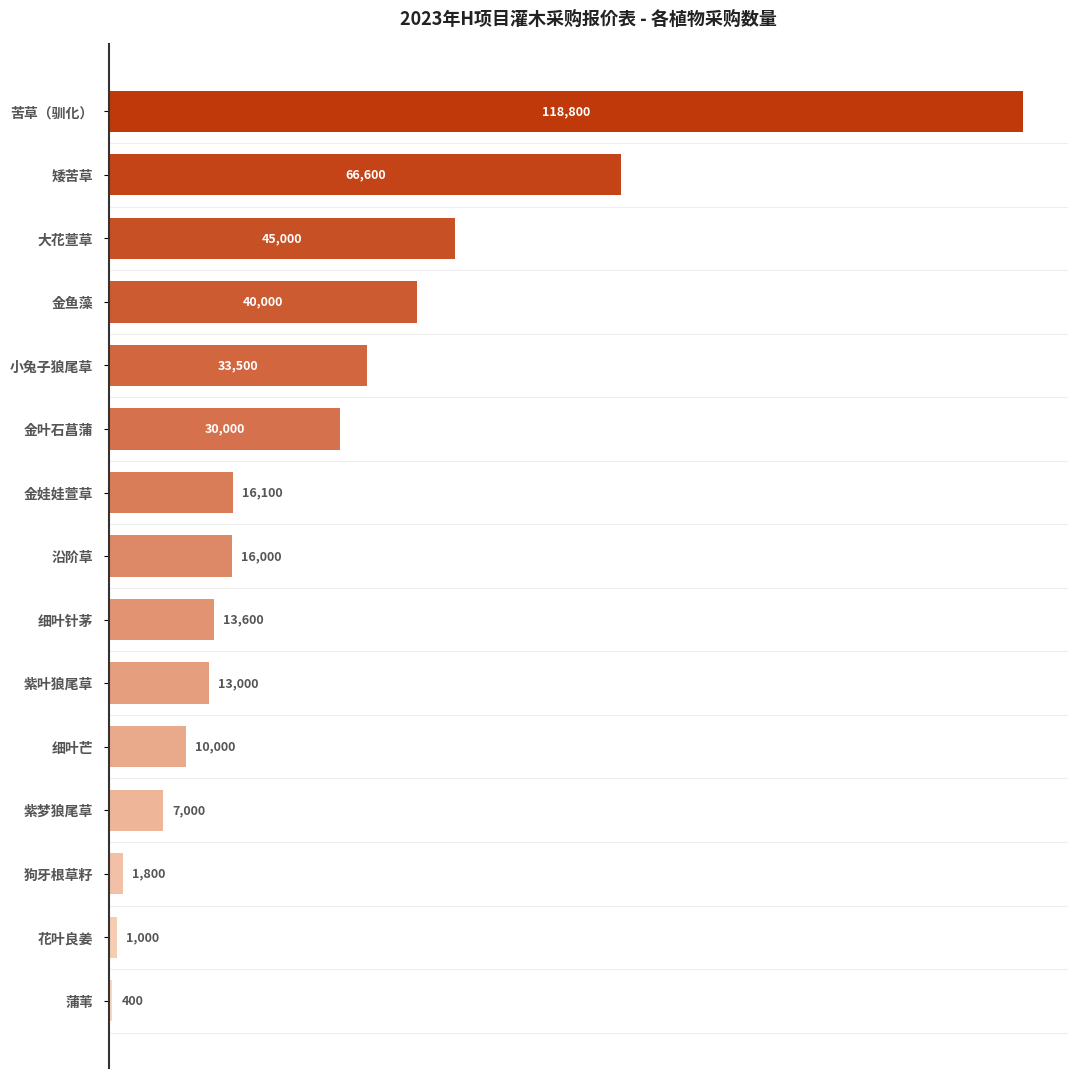

List the labels in order of value, smallest first.

蒲苇, 花叶良姜, 狗牙根草籽, 紫梦狼尾草, 细叶芒, 紫叶狼尾草, 细叶针茅, 沿阶草, 金娃娃萱草, 金叶石菖蒲, 小兔子狼尾草, 金鱼藻, 大花萱草, 矮苦草, 苦草（驯化）